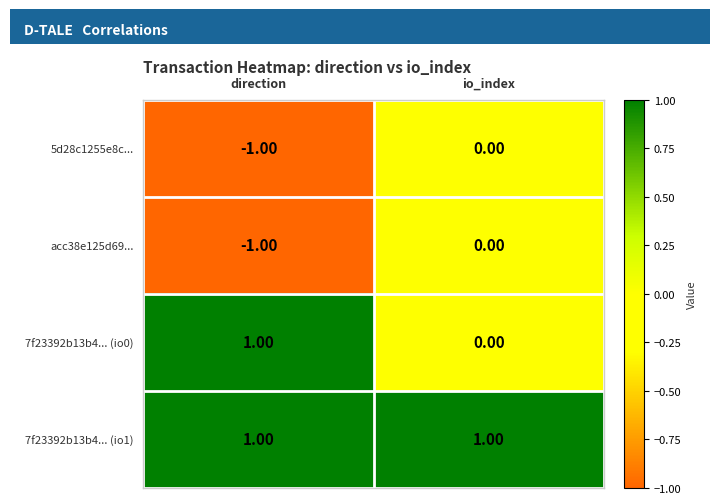

At which label is acc38e125d69... closest to 0?

io_index